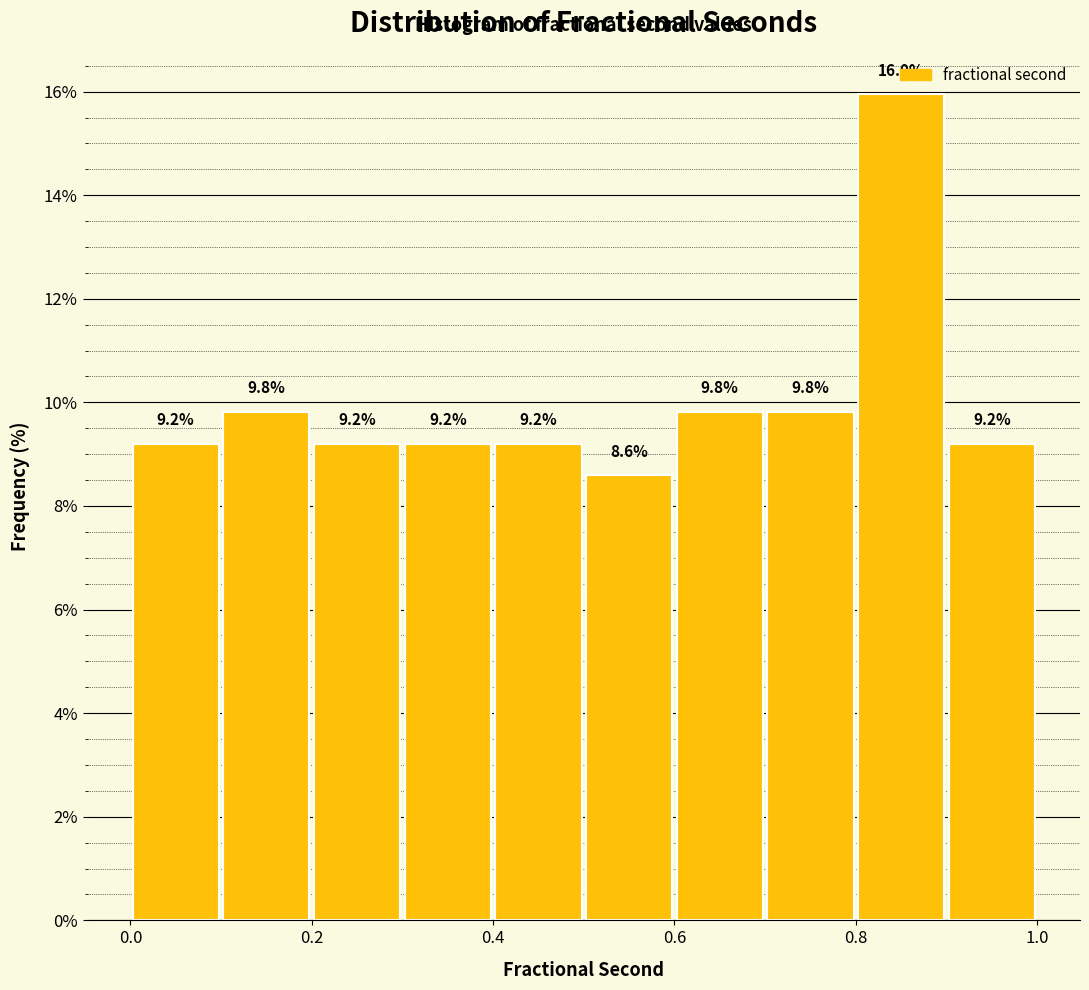

How tall is the bar that spans 0.2 to 0.3 on the x-axis?

9.2